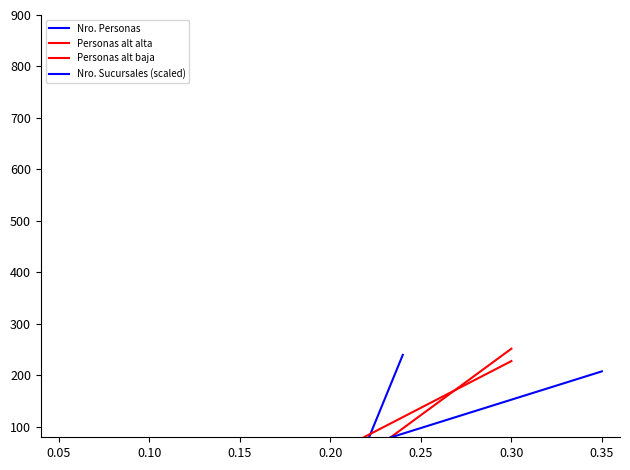

Is it true that Nro. Sucursales (scaled) equals 37.3 at 0.05?

False